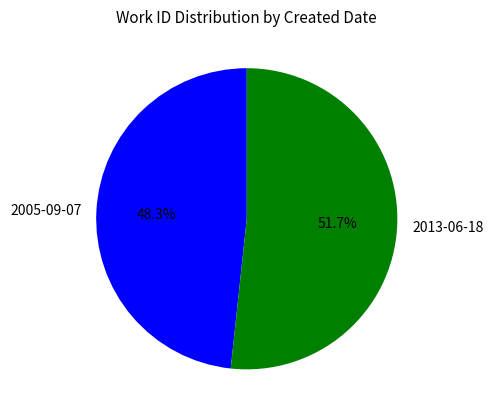

Is it true that 2005-09-07 is 48% of the pie?

True